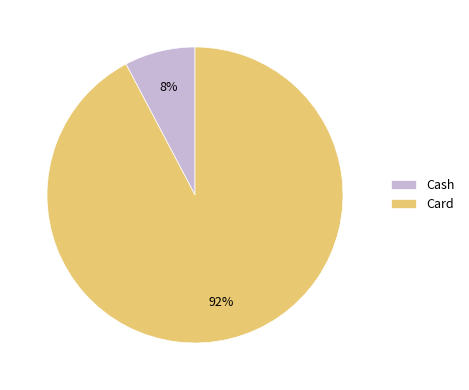

Which has a higher value, Cash or Card?

Card